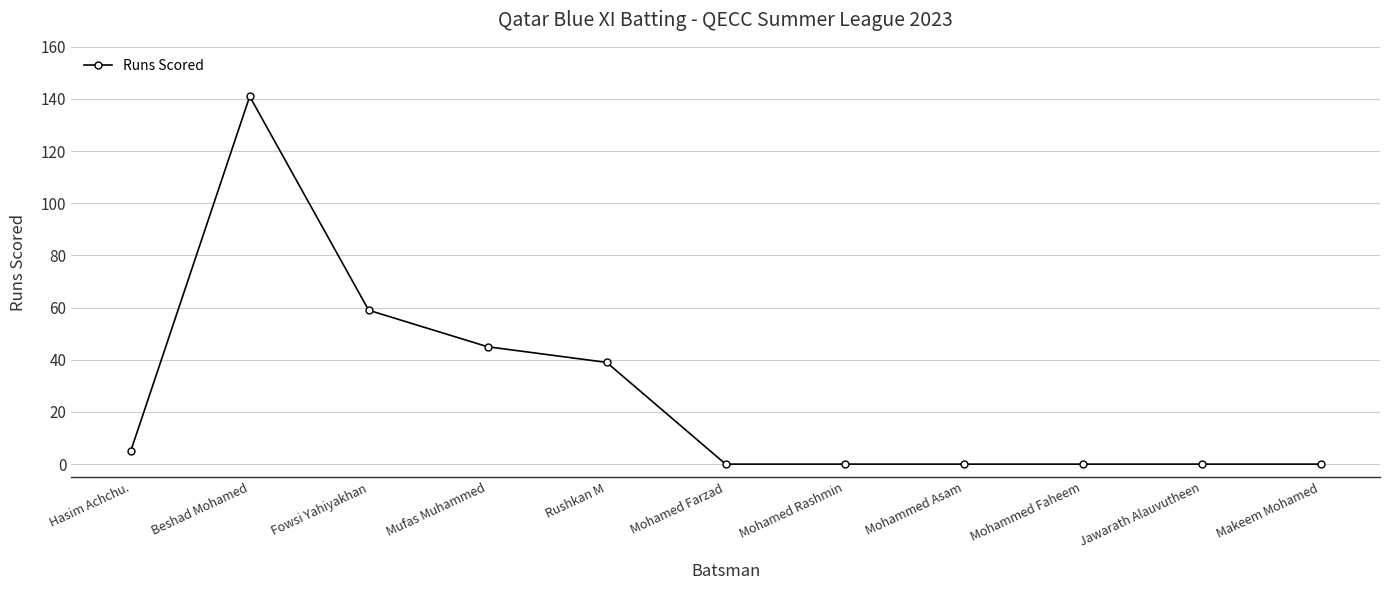

At which category does the data reach its first local peak?

Beshad Mohamed